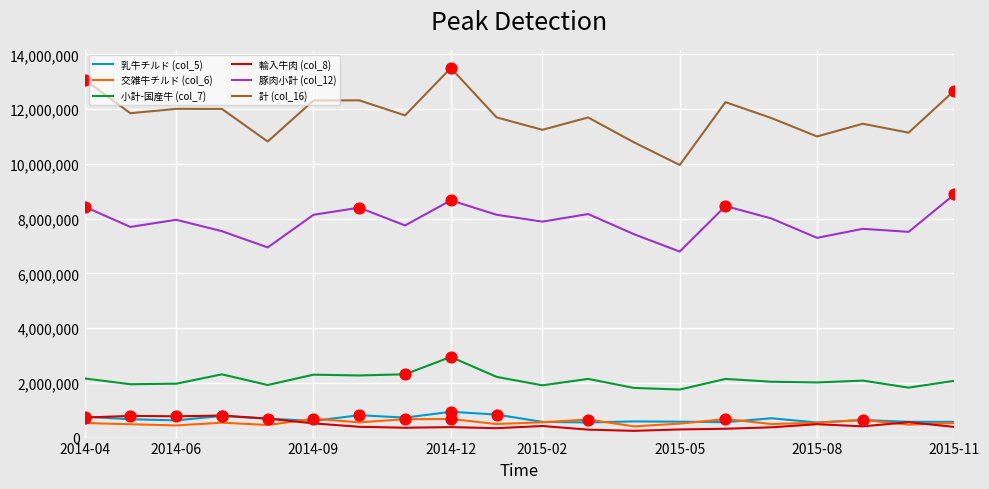

Which series has the largest total across all categories?

計 (col_16)